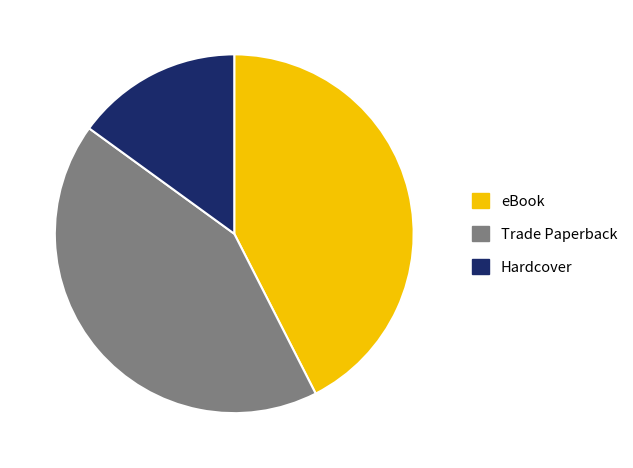

How many segments does this pie chart have?

3